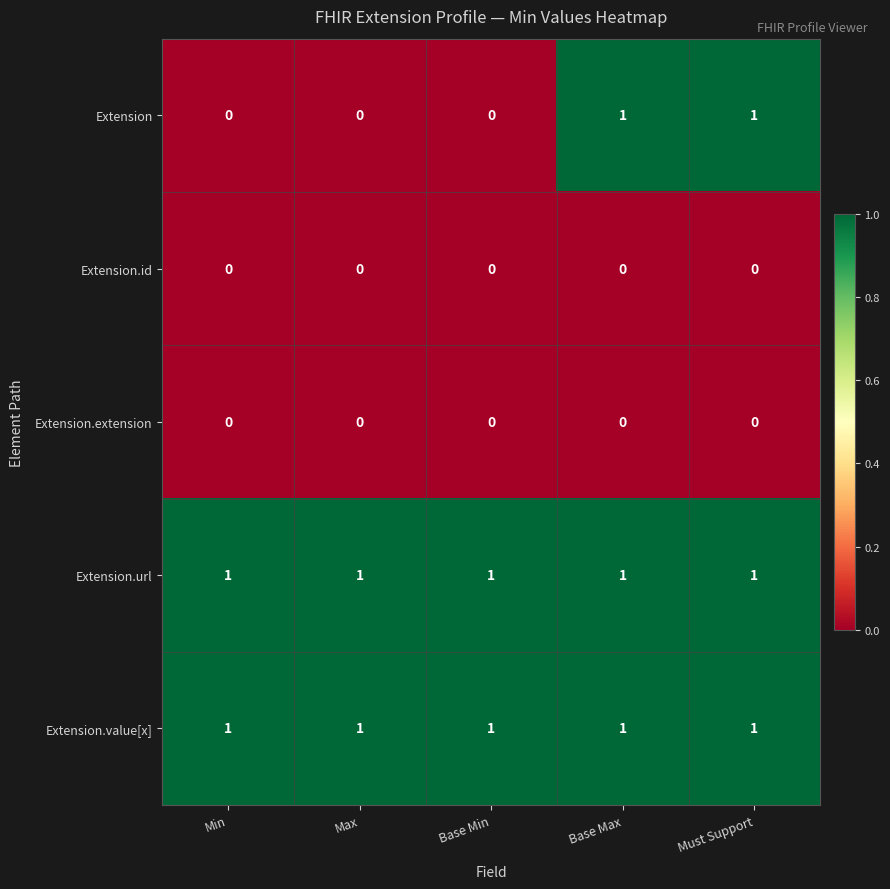

Reading right to left, extract all data points from this chart.

Extension: 1	1	0	0	0
Extension.id: 0	0	0	0	0
Extension.extension: 0	0	0	0	0
Extension.url: 1	1	1	1	1
Extension.value[x]: 1	1	1	1	1